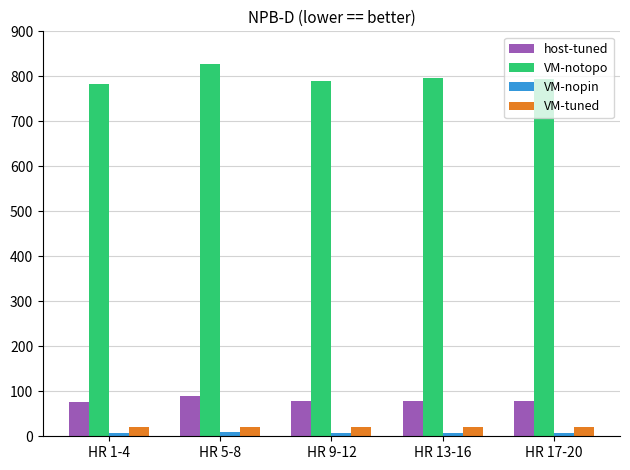

What is the average value of the VM-tuned series?

20.1